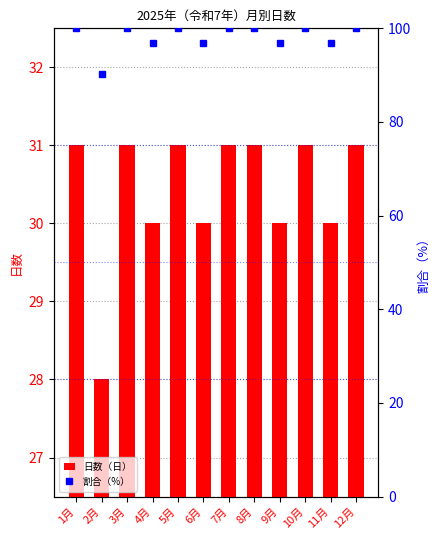

Which series has the largest range (max minus min)?

割合（%）